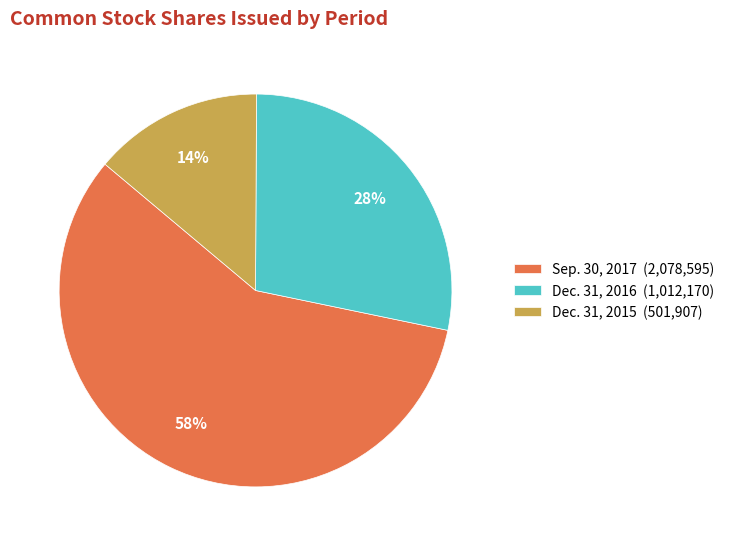

What percentage is the Dec. 31, 2015 slice, to the nearest percent?

14%